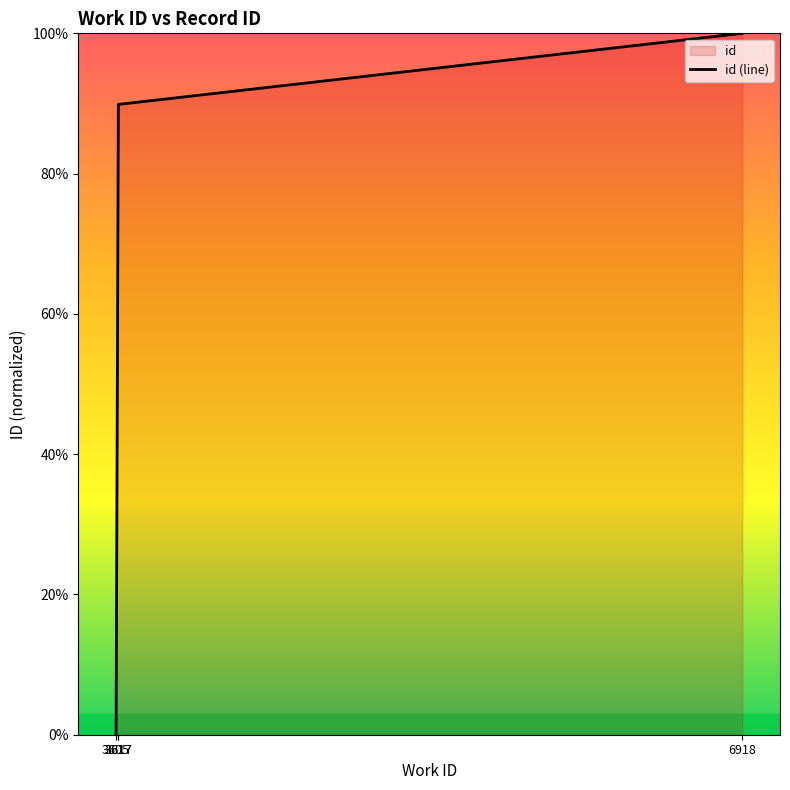

What is the value of the 2nd point from the left?

89.6